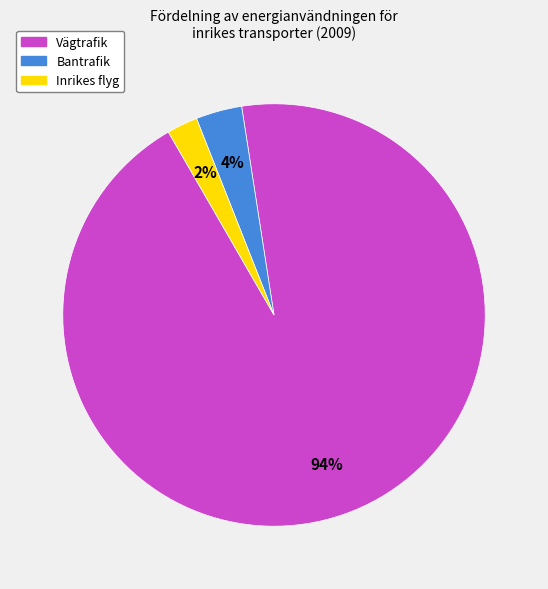

Count the number of slices in the pie.

3